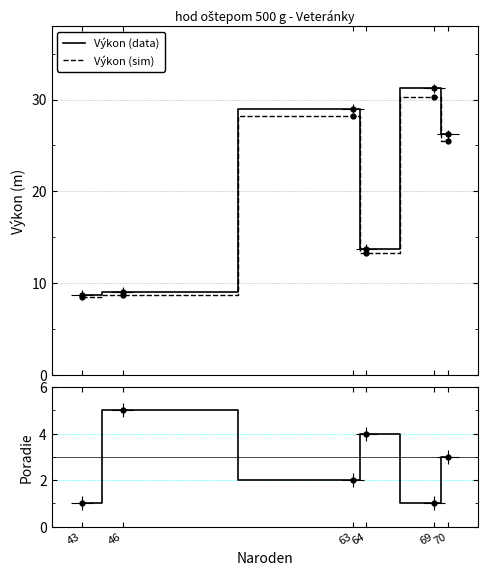

Rank the series by their maximum value, from highest to lowest.

Výkon (data), Výkon (sim), Poradie